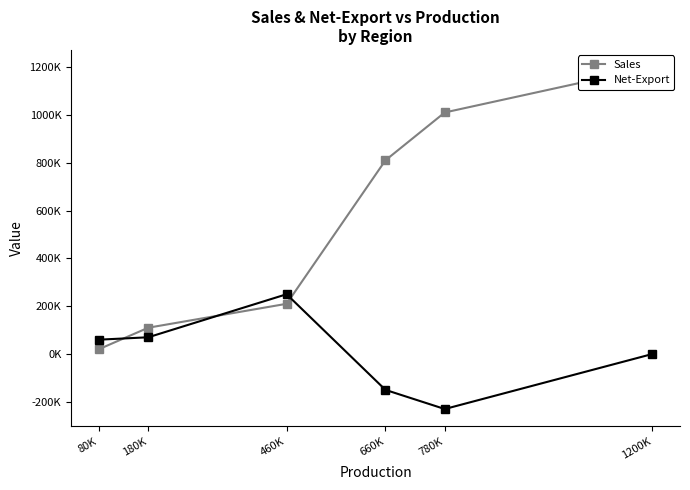

The value of Sales at 780K is 238332. True or false?

False